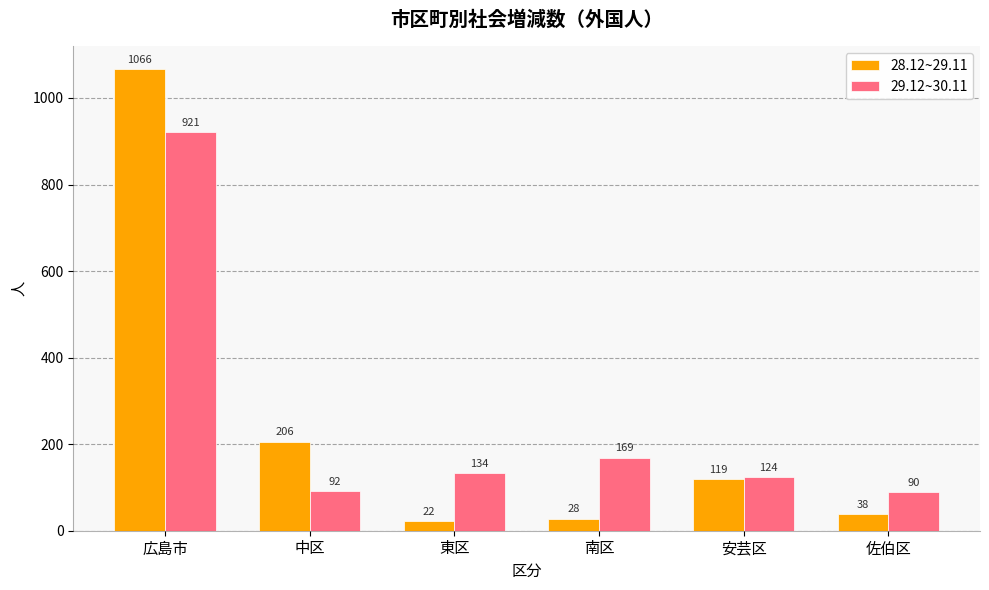

Reading left to right, what are all the values shown in this chart?

28.12~29.11: 1066	206	22	28	119	38
29.12~30.11: 921	92	134	169	124	90